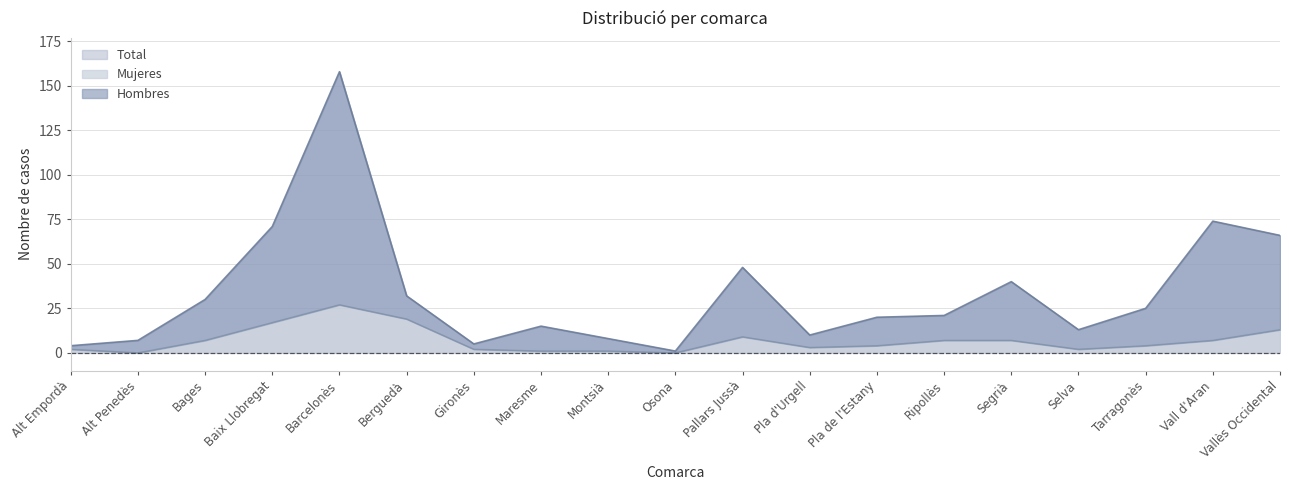

Is the value of Hombres at Gironès greater than the value of Mujeres at Alt Empordà?

Yes